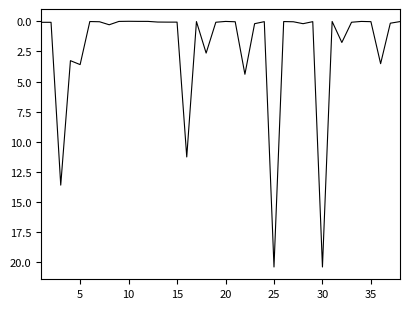

What is the average value?

2.3